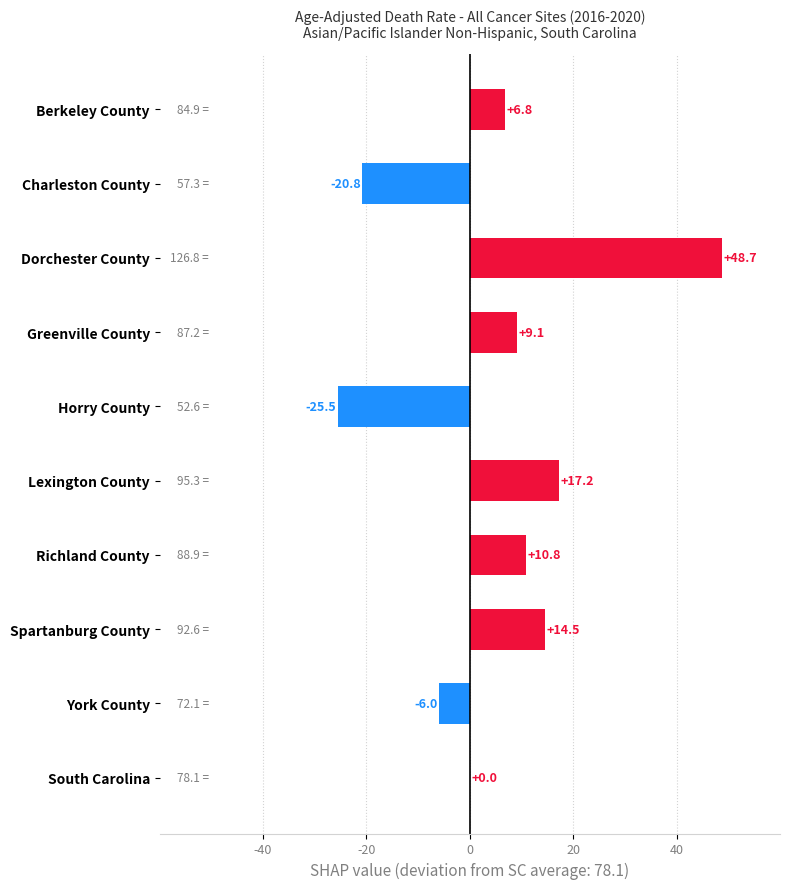

How many series are shown in this chart?

1